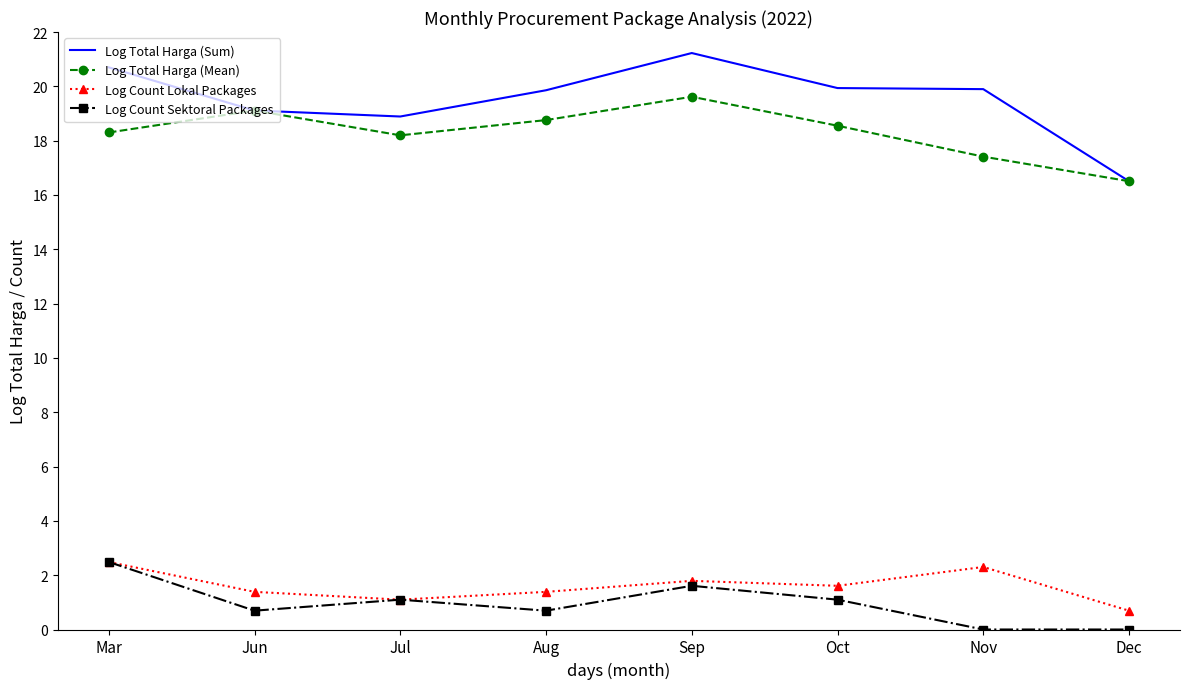

What are all the series names shown in the legend?

Log Total Harga (Sum), Log Total Harga (Mean), Log Count Lokal Packages, Log Count Sektoral Packages